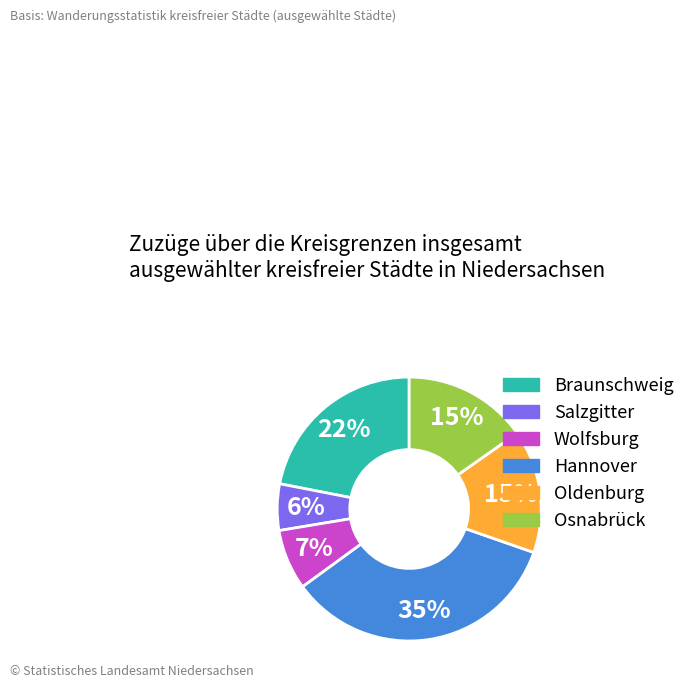

Does any single category account for the majority?

No